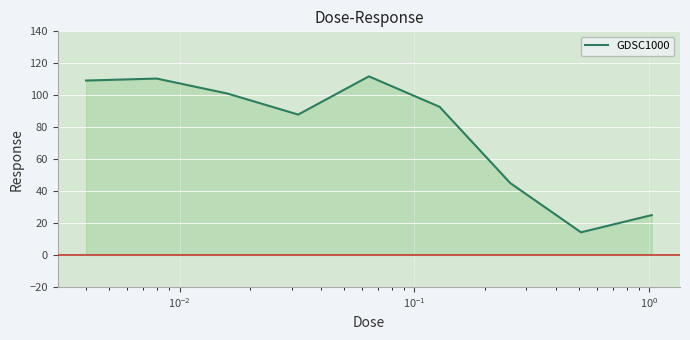

What is the greatest value displayed?

111.8